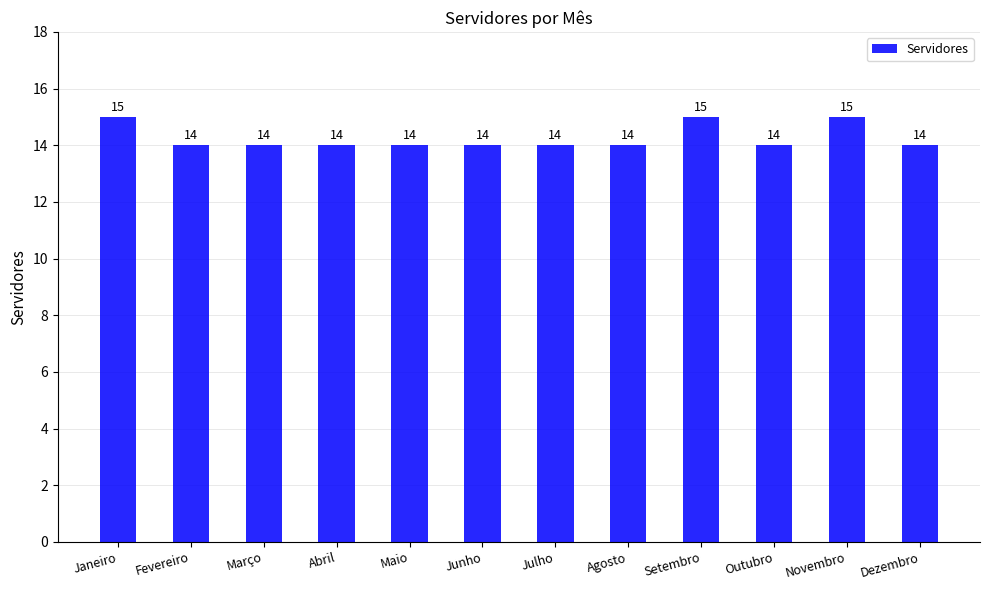

True or false: the data shows 6 at Fevereiro.

False